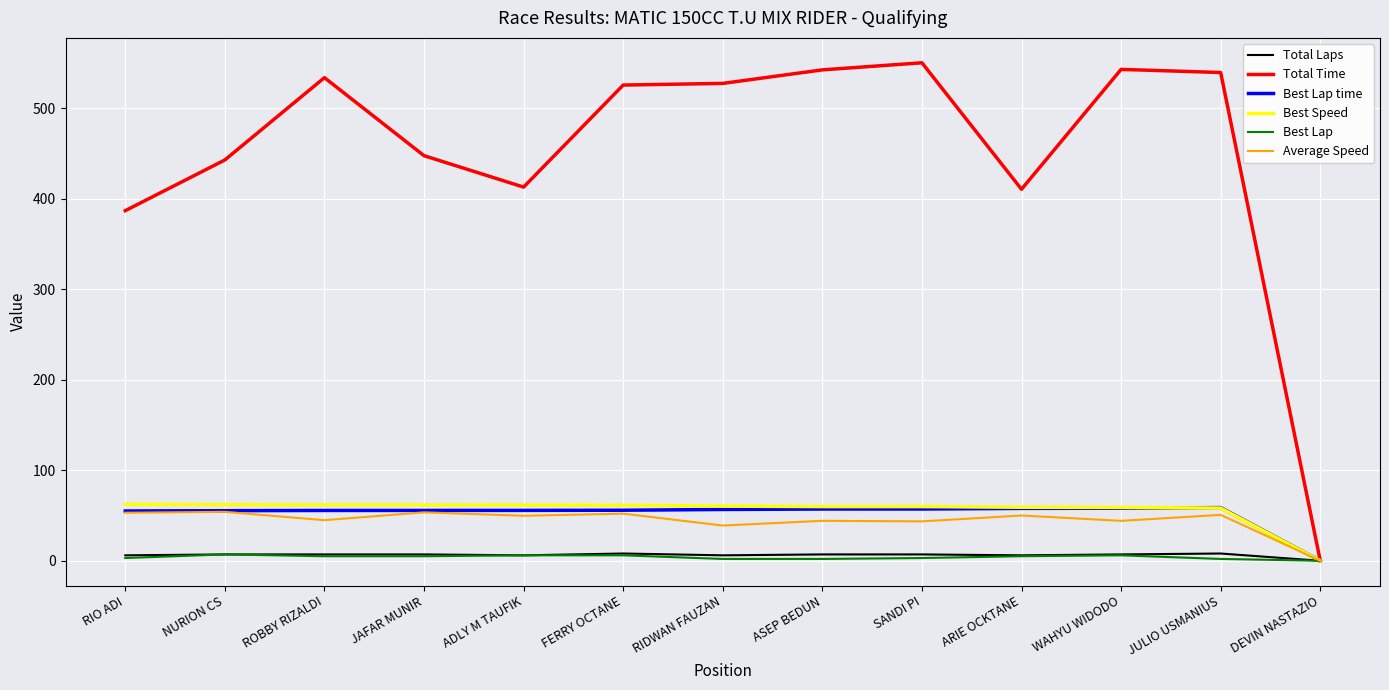

Which series has the largest range (max minus min)?

Total Time